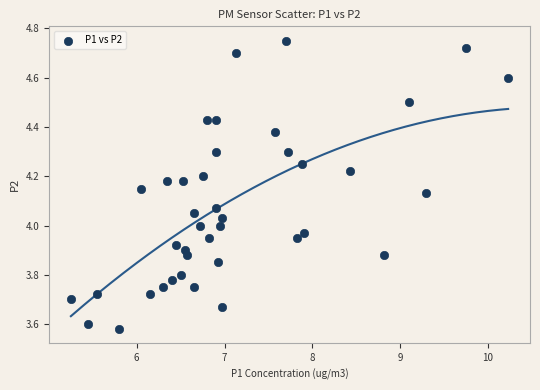

What is the range of Y values (max minus min)?

1.2